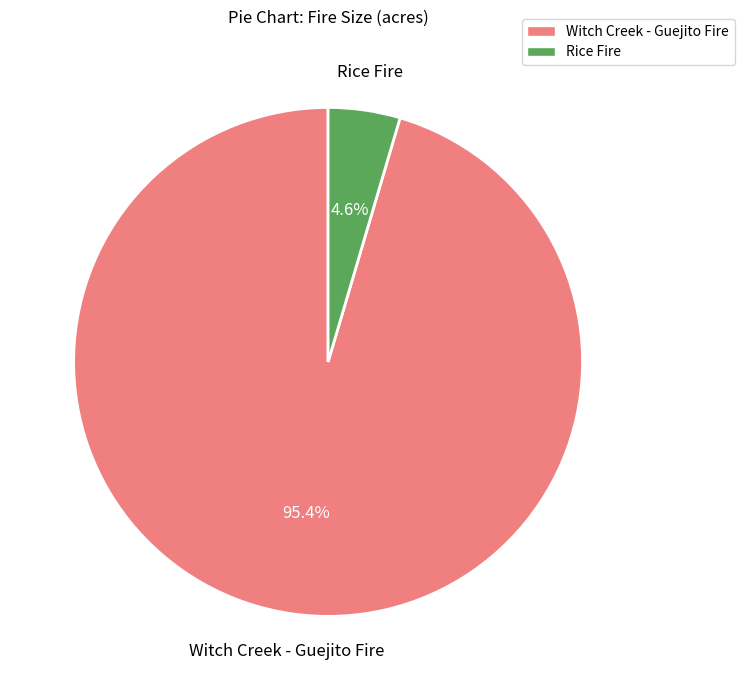

Does Rice Fire represent more than half of the total?

No